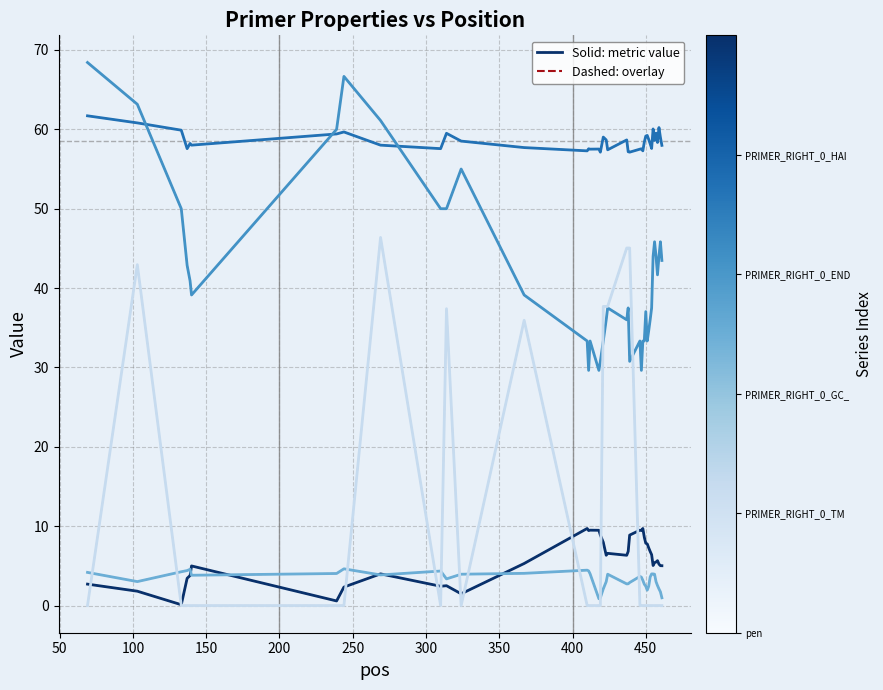

Reading right to left, transcribe all the data shown in this chart.

pen: 5.0	5.0	5.2	5.7	5.5	5.4	5.0	6.4	6.8	7.3	7.8	7.9	8.6	9.7	9.5	9.5	8.9	6.8	6.3	6.6	6.3	8.0	8.9	9.5	9.5	9.5	9.7	5.3	1.5	2.5	2.4	4.0	2.3	0.6	5.0	3.8	3.4	0.1	1.8	2.7
PRIMER_RIGHT_0_TM: 58.0	59.0	60.2	58.3	59.5	58.6	60.0	57.6	58.2	58.7	59.2	59.1	58.4	57.3	57.5	57.5	57.1	57.2	58.7	57.4	58.7	59.0	57.1	57.5	57.5	57.5	57.3	57.7	58.5	59.5	57.6	58.0	59.7	59.4	58.0	58.2	57.6	59.9	60.8	61.7
PRIMER_RIGHT_0_GC_PERCENT: 43.5	45.8	44.0	41.7	44.0	45.8	44.0	37.5	36.0	34.6	33.3	37.0	33.3	33.3	29.6	33.3	30.8	37.5	36.0	37.5	36.0	33.3	30.8	29.6	33.3	29.6	33.3	39.1	55.0	50.0	50.0	61.1	66.7	60.0	39.1	40.9	42.9	50.0	63.2	68.4
PRIMER_RIGHT_0_END_STABILITY: 1.0	1.7	2.1	2.5	3.0	4.0	4.0	4.0	3.6	2.4	1.9	2.4	2.7	3.2	3.6	3.7	2.9	2.7	2.7	4.0	3.0	2.1	1.0	0.9	4.0	4.4	4.5	4.1	4.0	3.4	4.3	3.9	4.6	4.0	3.8	4.6	4.4	4.3	3.0	4.2
PRIMER_RIGHT_0_HAIRPIN_TH: 0.0	0.0	0.0	0.0	0.0	0.0	0.0	0.0	0.0	0.0	0.0	0.0	0.0	0.0	0.0	0.0	45.0	45.0	45.0	37.7	37.7	37.7	0.0	0.0	0.0	0.0	0.0	35.9	0.0	37.4	0.0	46.4	0.0	0.0	0.0	0.0	0.0	0.0	43.0	0.0